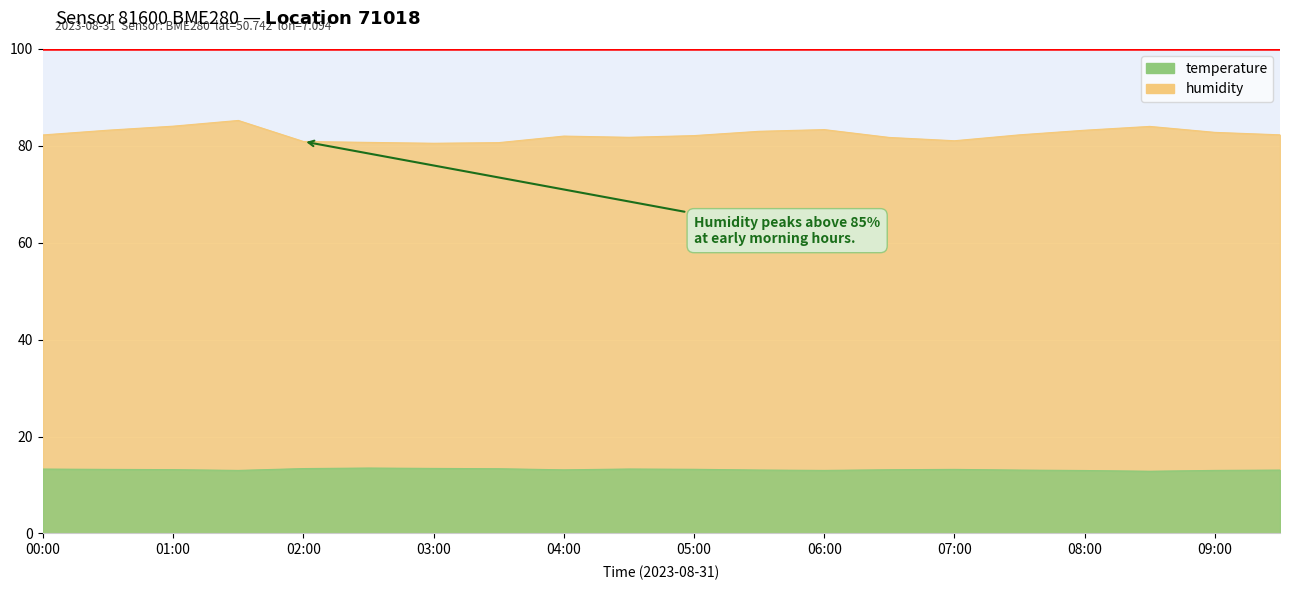

At 09:00, list the series in order from largest to smallest.

humidity, temperature